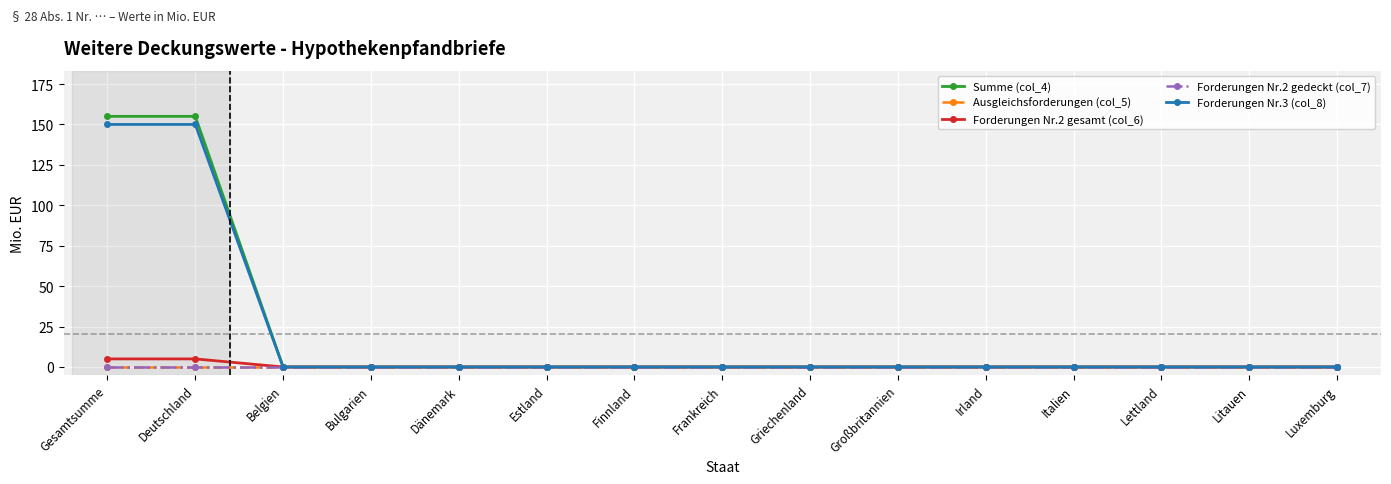

List the series in order of their peak value, highest first.

Summe (col_4), Forderungen Nr.3 (col_8), Forderungen Nr.2 gesamt (col_6), Ausgleichsforderungen (col_5), Forderungen Nr.2 gedeckt (col_7)